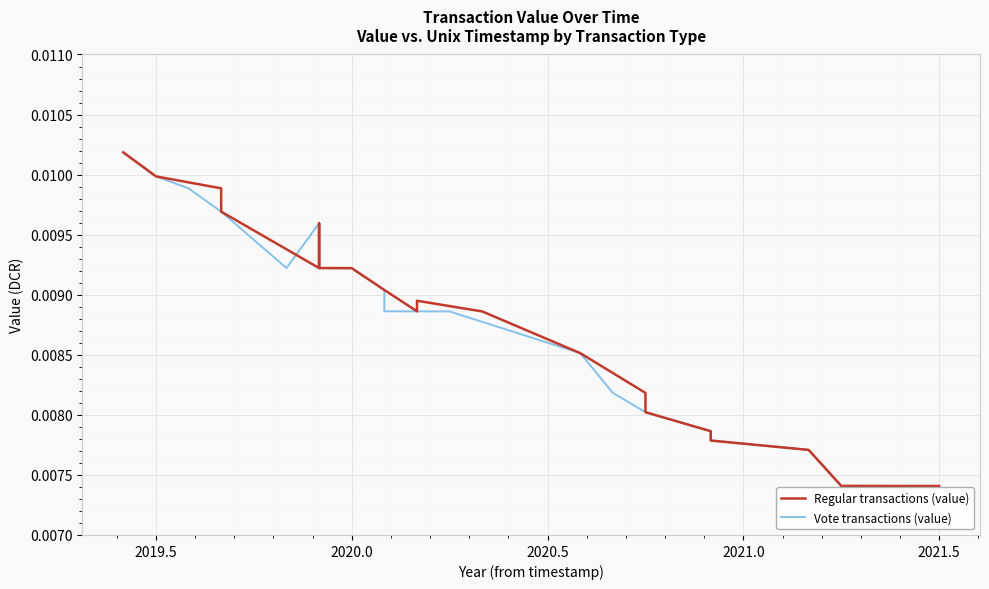

Count the number of categories in the chart.

20